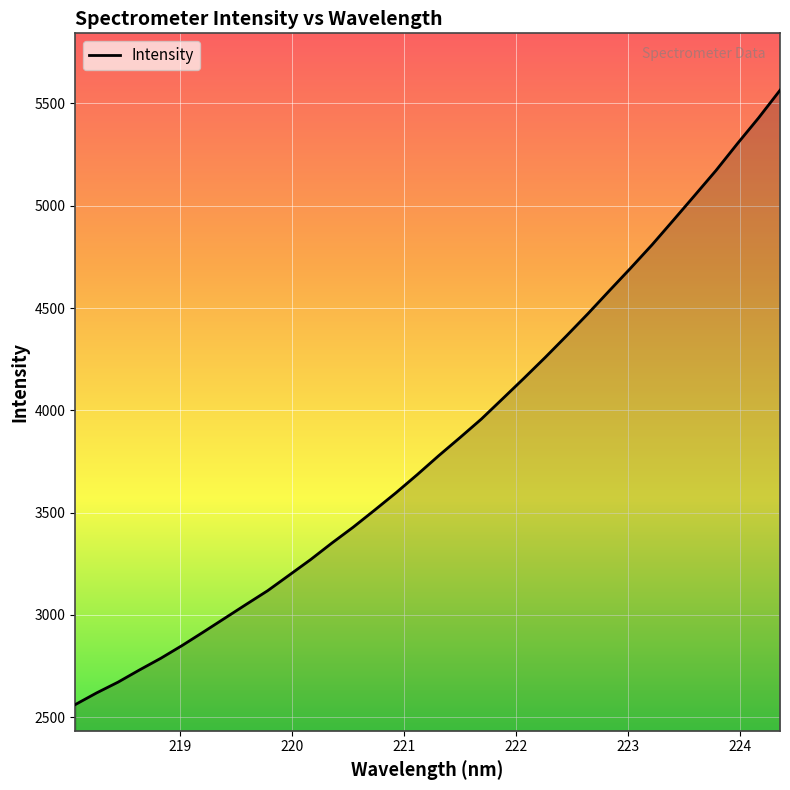

What is the difference between the maximum and minimum values?

3002.8